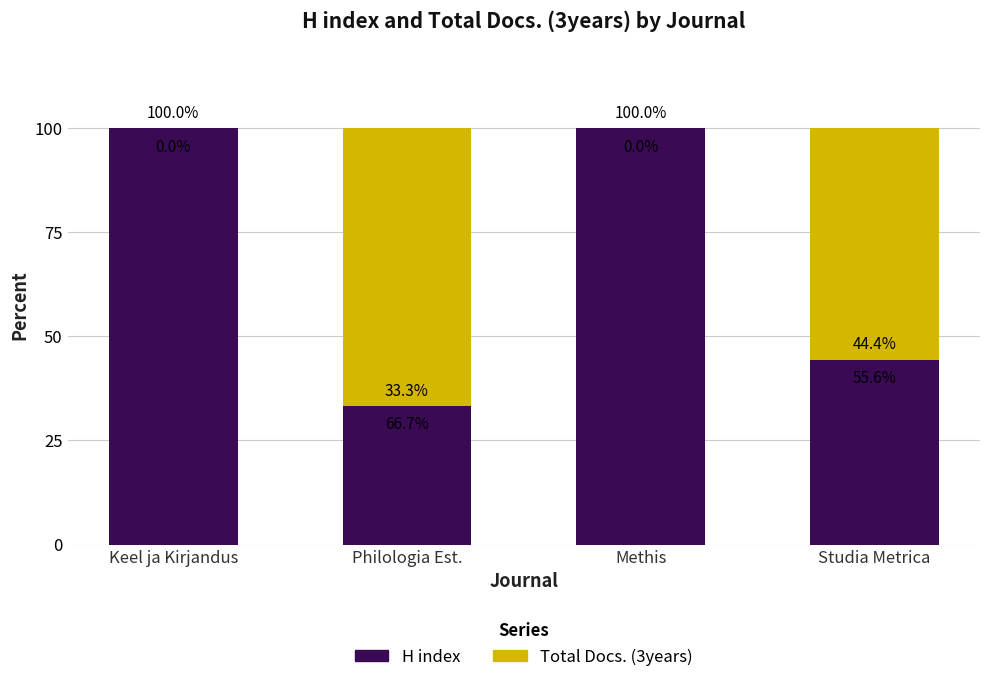

At which label is H index closest to 66?

Studia Metrica